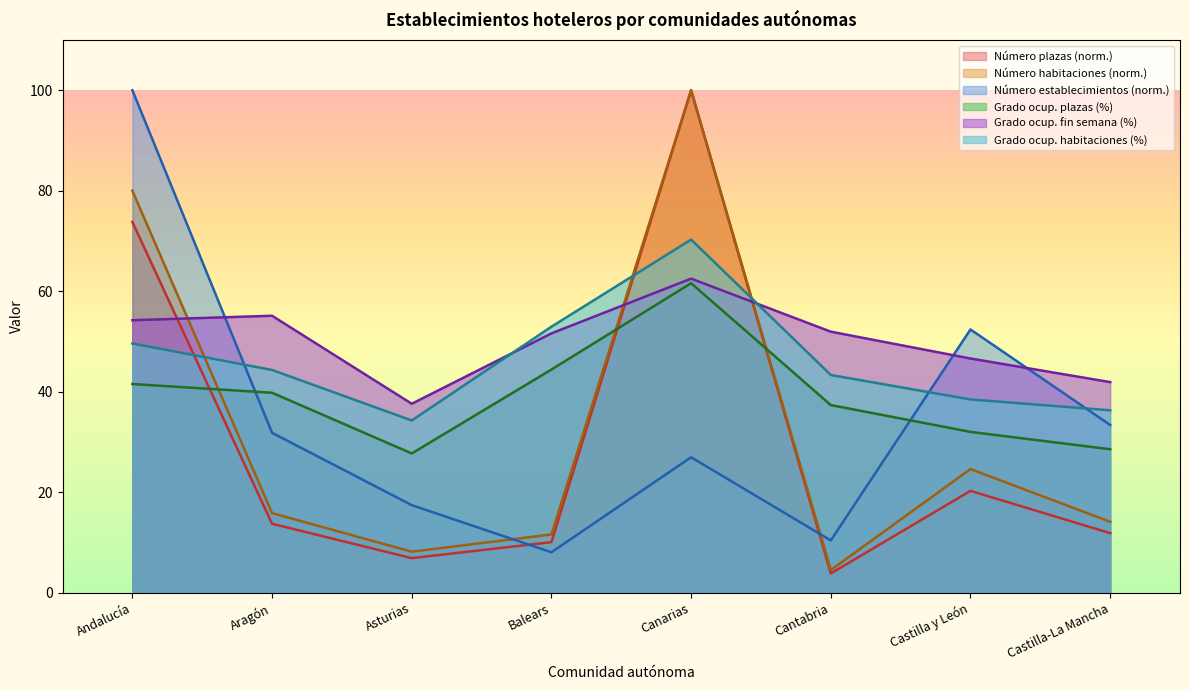

List the labels in order of Número establecimientos value, largest first.

Andalucía, Castilla y León, Castilla-La Mancha, Aragón, Canarias, Asturias, Cantabria, Balears